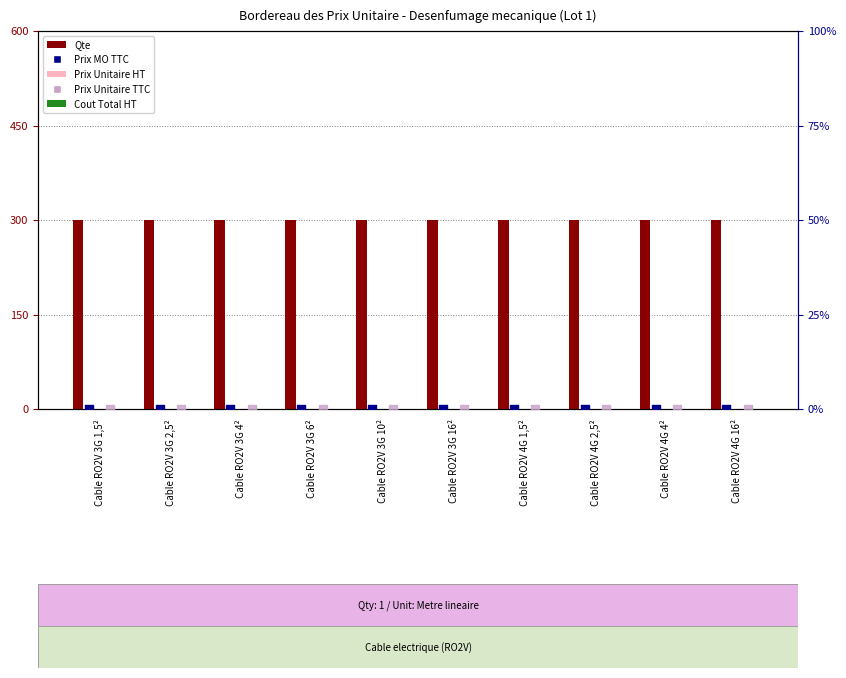

Which series contains the highest Y value?

Qte